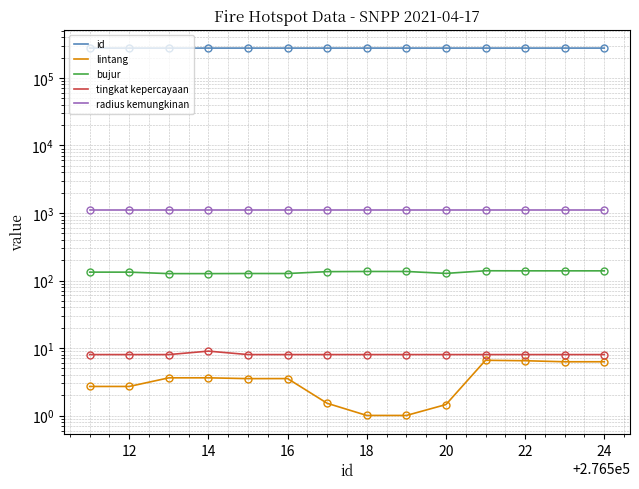

True or false: tingkat kepercayaan and bujur intersect in this chart.

False